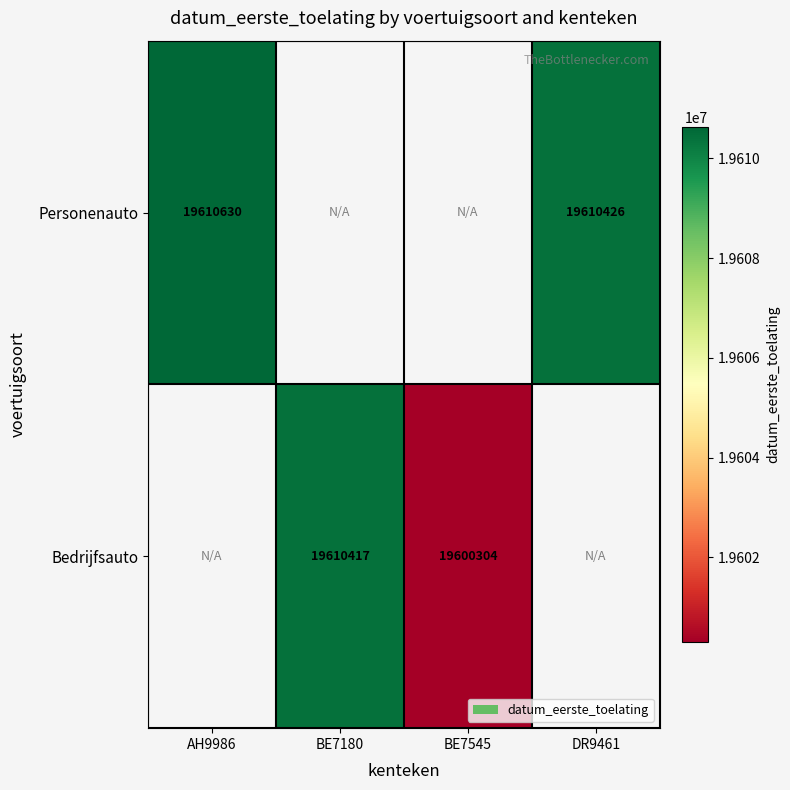

True or false: Bedrijfsauto has a value of 19610417 at BE7180.

True